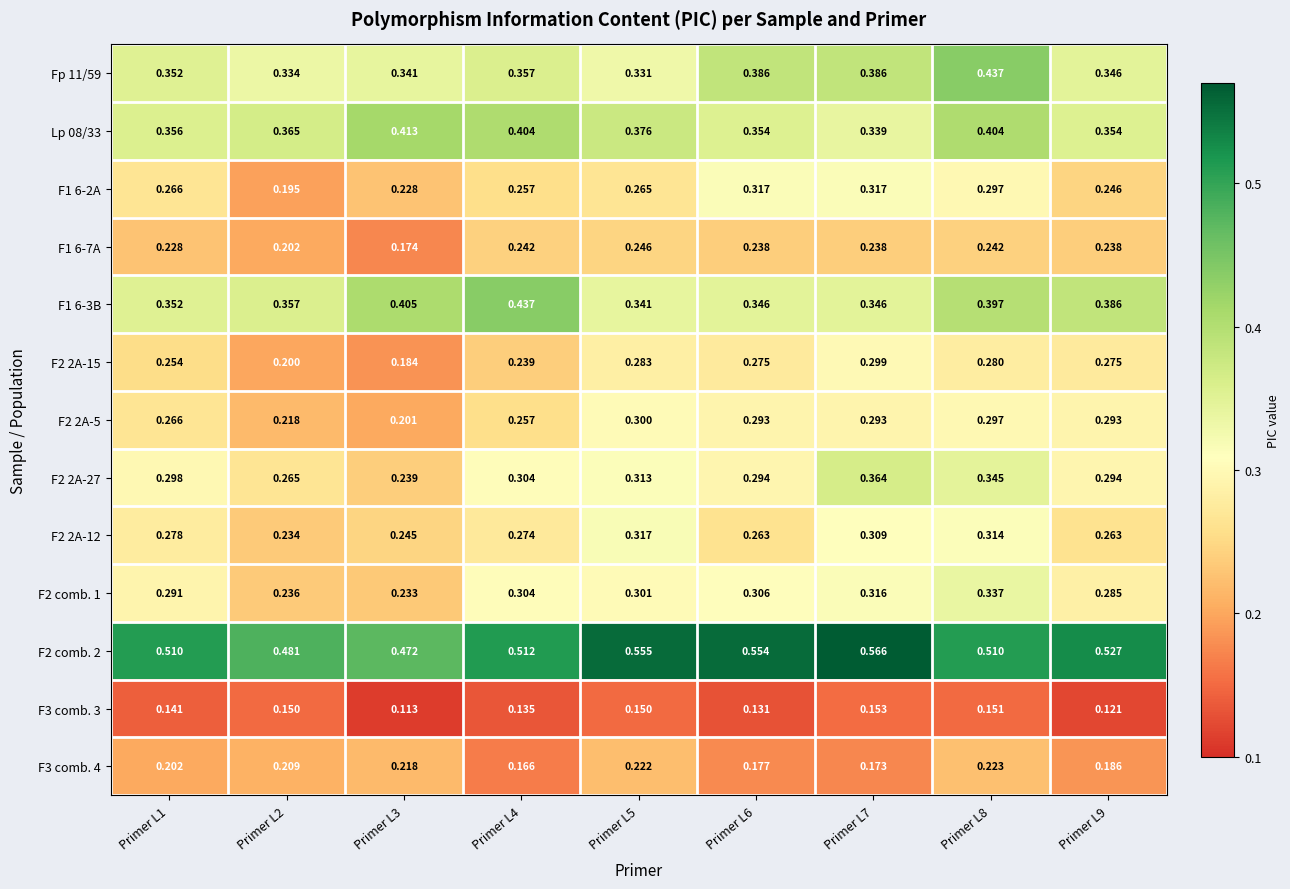

At which category is the sum across all series the highest?

Primer L8